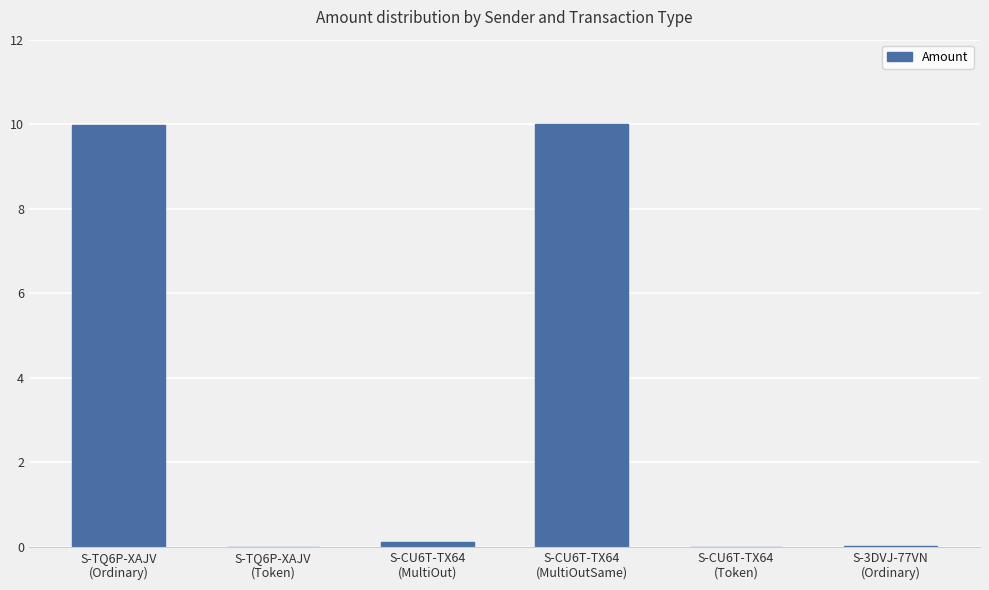

What is the sum of all values?

20.1